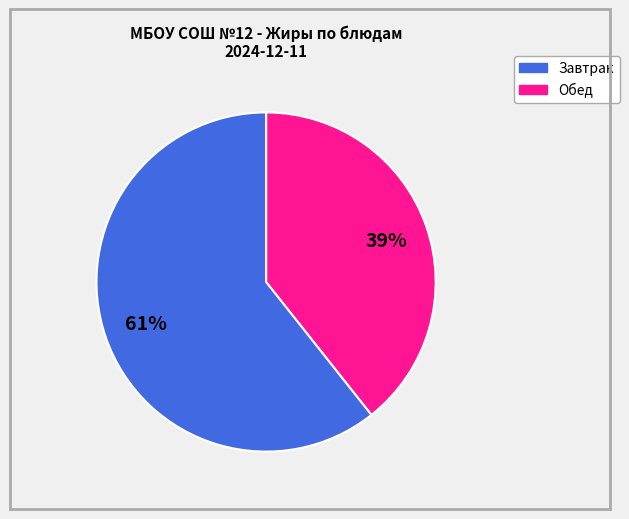

To the nearest percent, what is the average slice percentage?

50%